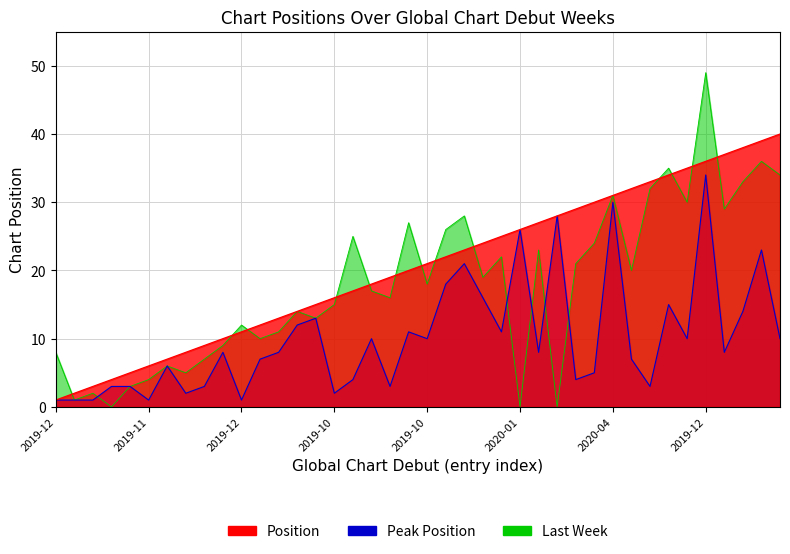

At how many categories does at least one series exceed 34?

7